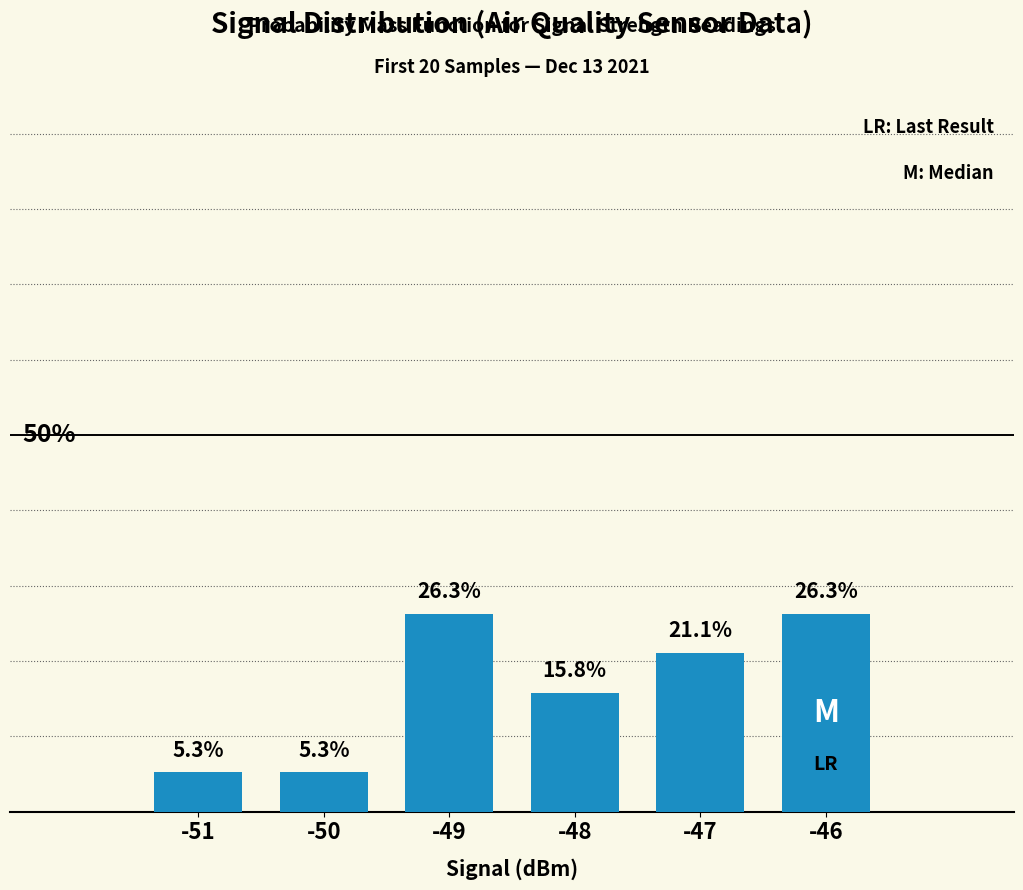

List the labels in order of value, largest first.

-46, -49, -47, -48, -50, -51